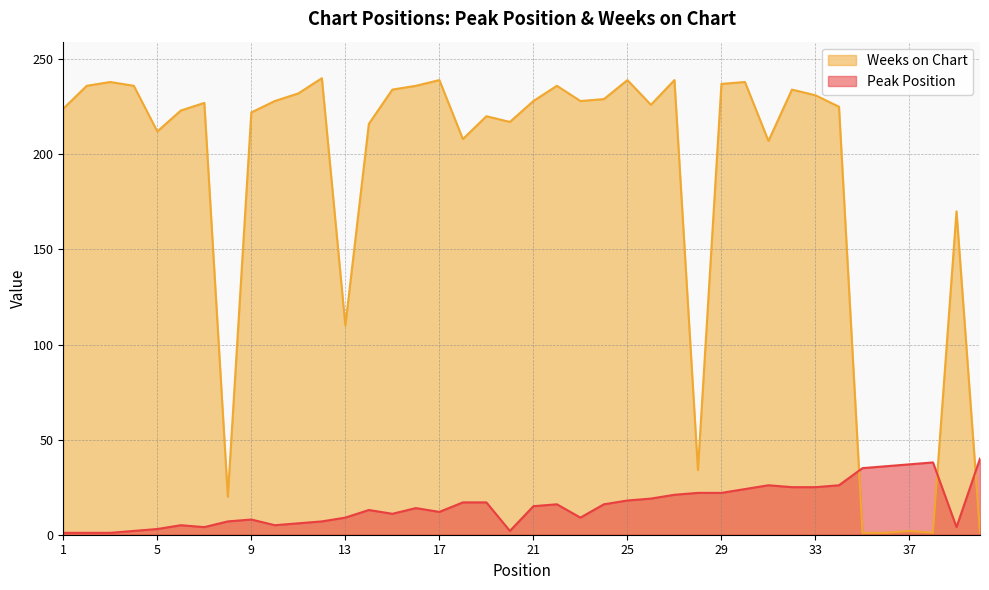

Rank the series by their average value, from highest to lowest.

Weeks on Chart, Peak Position